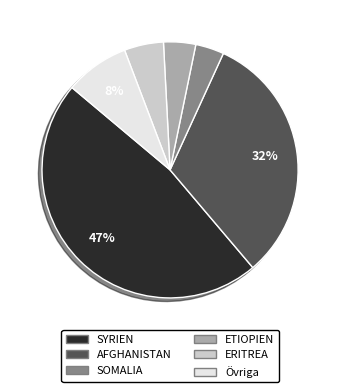

Do SOMALIA and ERITREA together represent more than half of the pie?

No